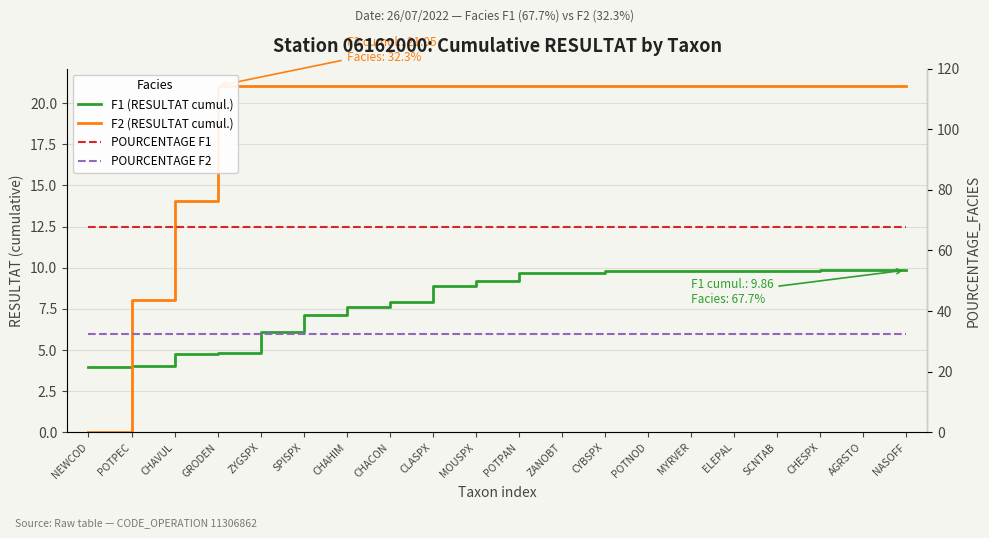

What is the difference between the highest and lowest values at ZANOBT?

58.0